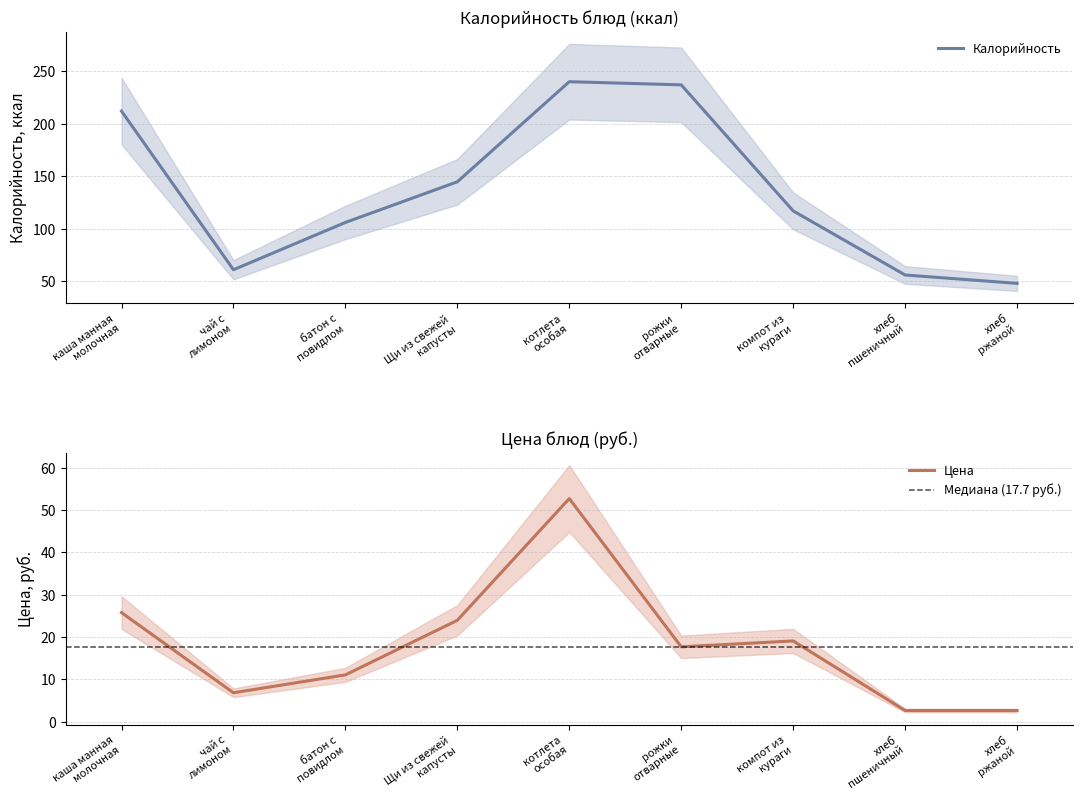

List the labels in order of Цена value, smallest first.

хлеб
пшеничный, хлеб
ржаной, чай с
лимоном, батон с
повидлом, рожки
отварные, компот из
кураги, Щи из свежей
капусты, каша манная
молочная, котлета
особая